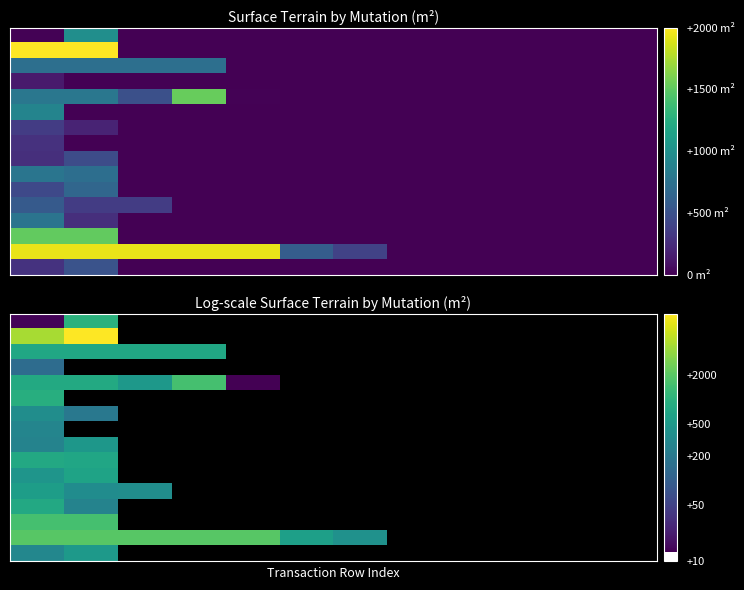

Which has a higher value, 11 or 9?

9